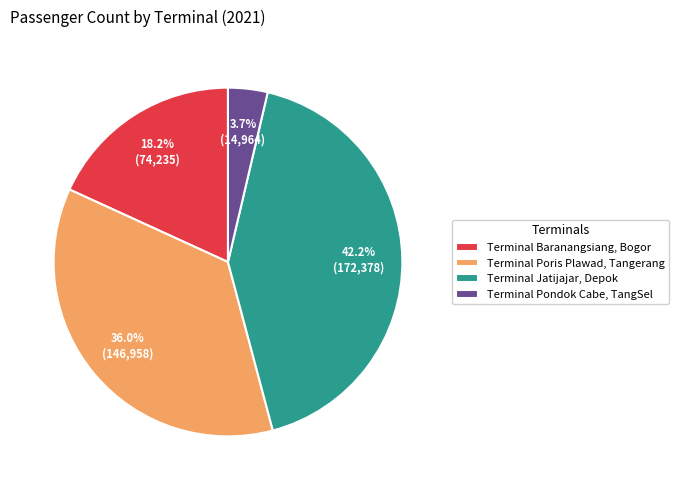

Does Terminal Pondok Cabe, TangSel account for over 50% of the chart?

No